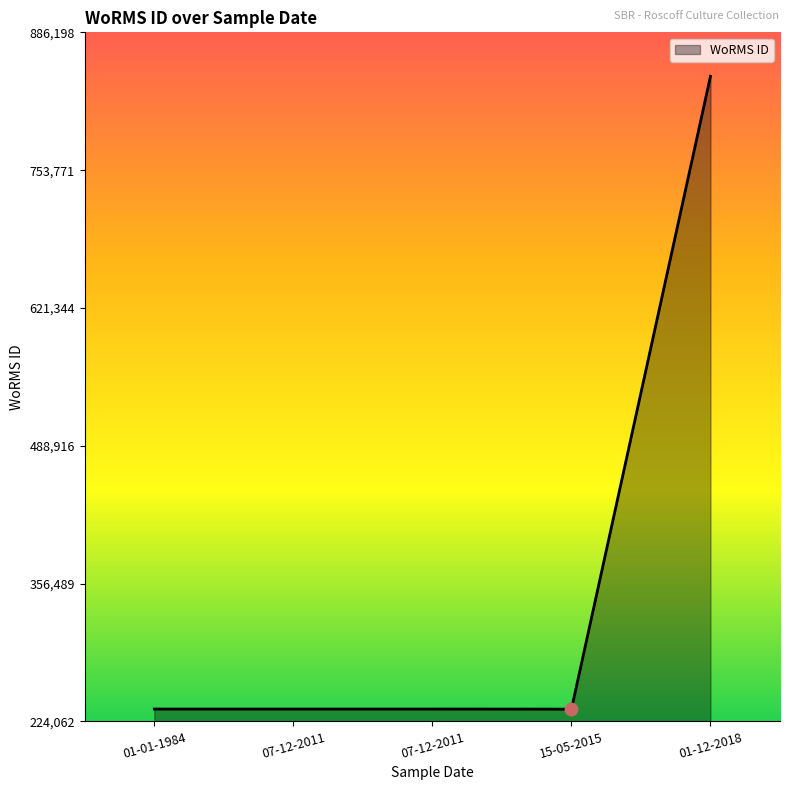

How many series are shown in this chart?

1